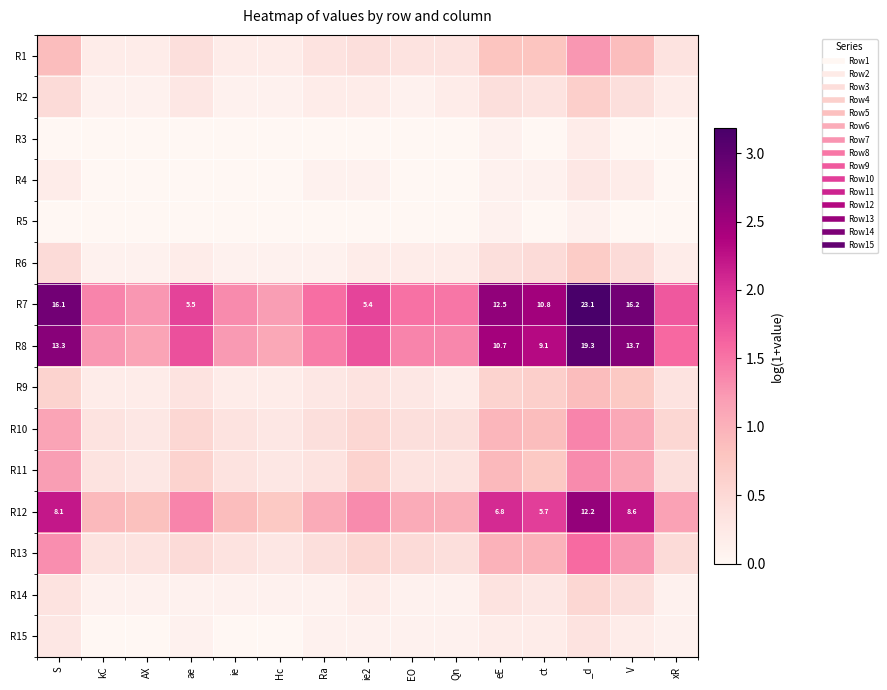

What is the total value across all series at ie2?

8.1